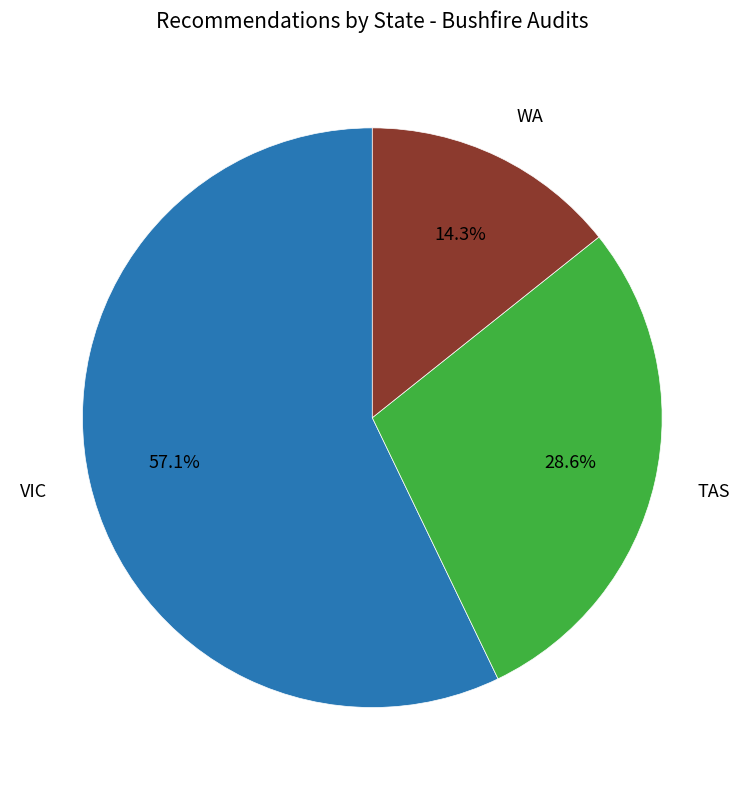

Does any single category account for the majority?

Yes